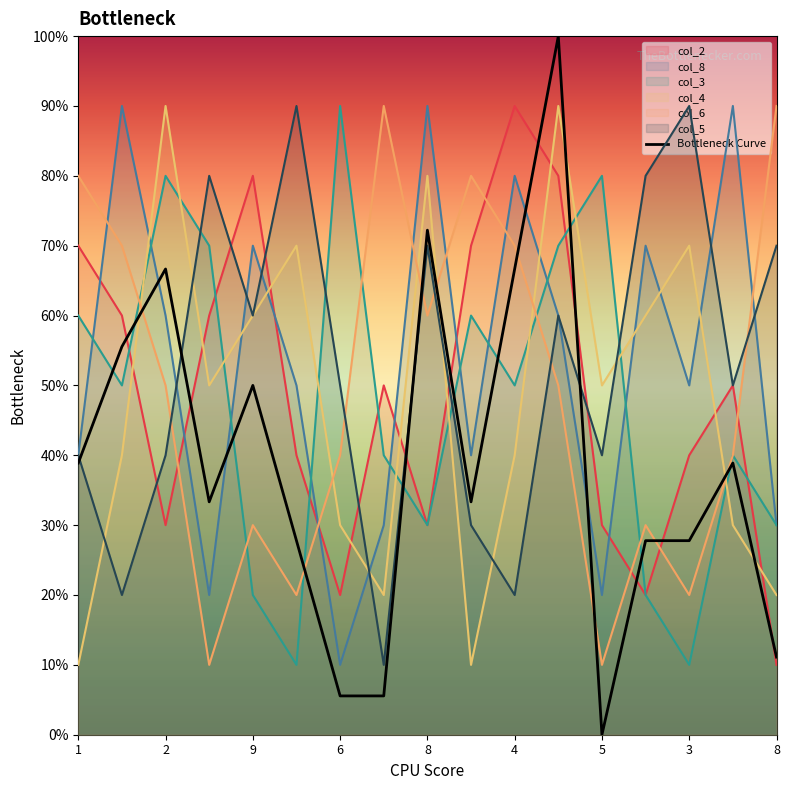

Does the chart display data point markers on the line(s)?

No